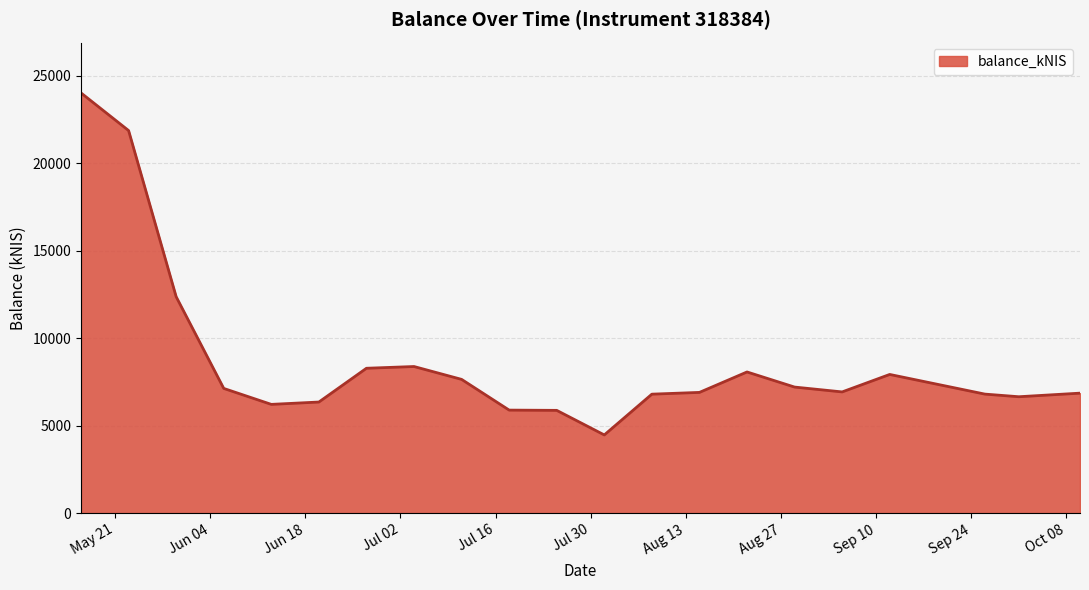

What is the smallest value displayed?

4469.6